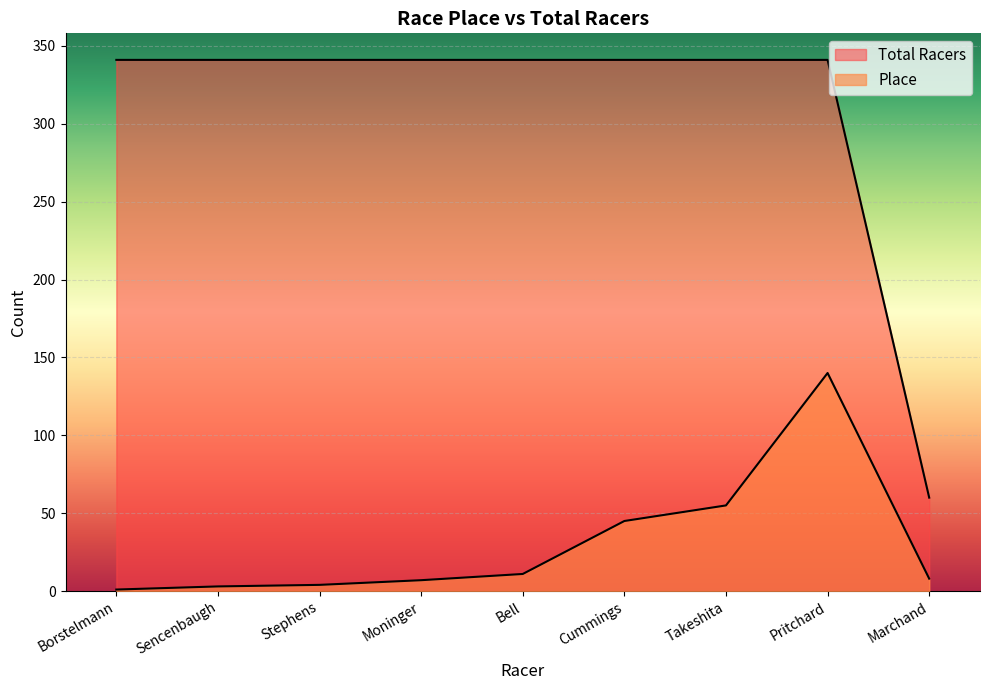

What is the sum of the Total Racers values at Takeshita and Moninger?

682